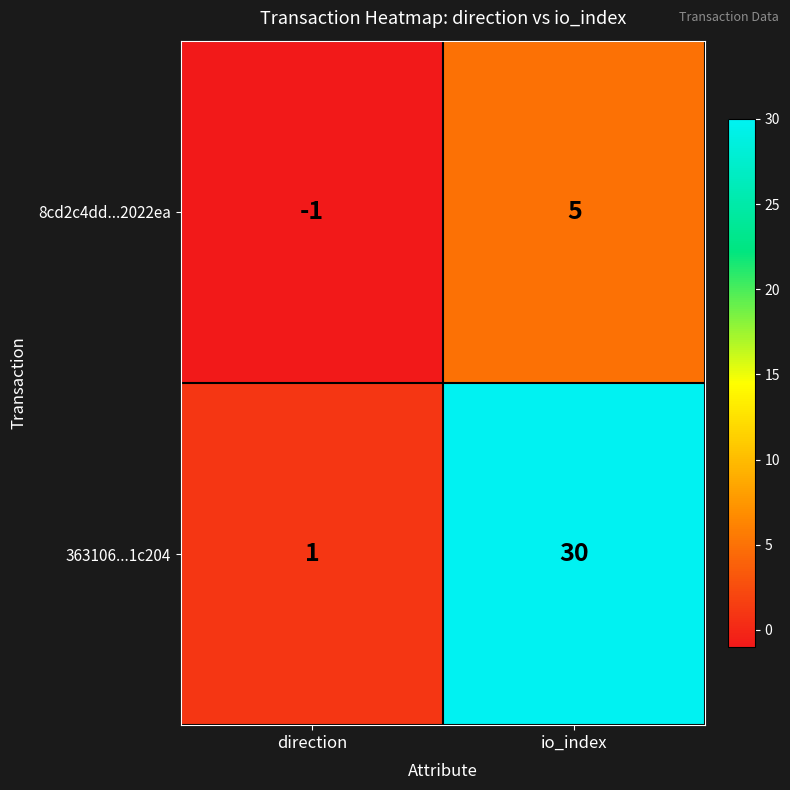

What is the total value across all series at io_index?

35